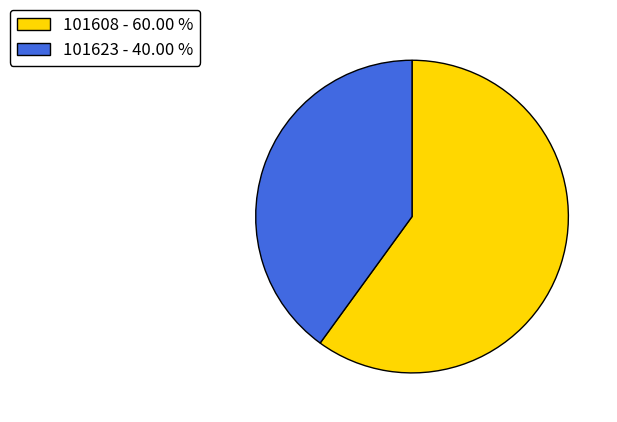

Is there a majority slice in this chart?

Yes